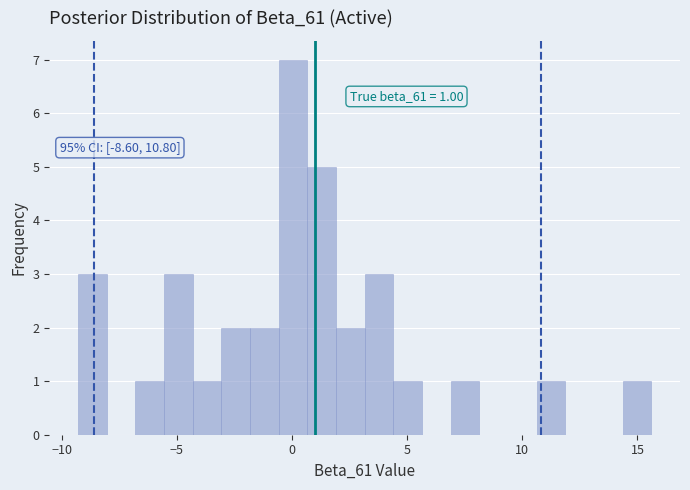

Read against the x-axis, roughly where is the centre of the tallest bar?

0.0